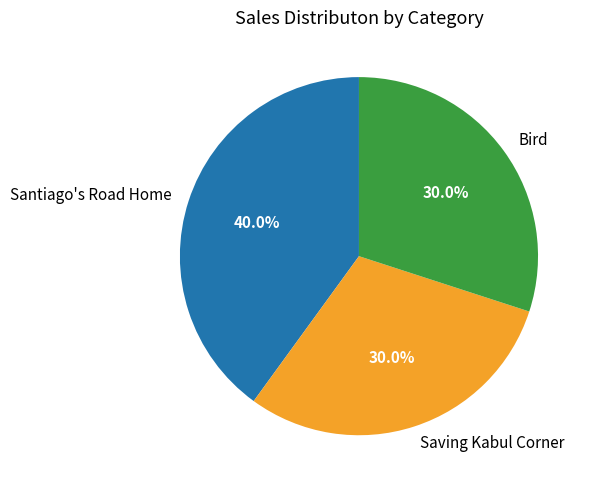

Which category has the biggest portion of the pie?

Santiago's Road Home